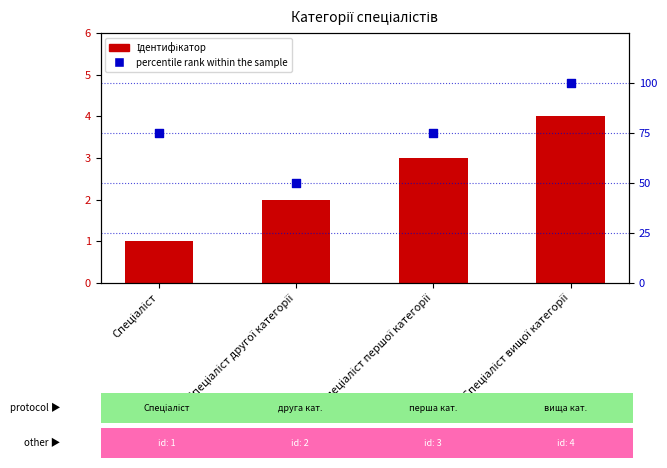

What is the total value across all series at Спеціаліст другої категорії?

52